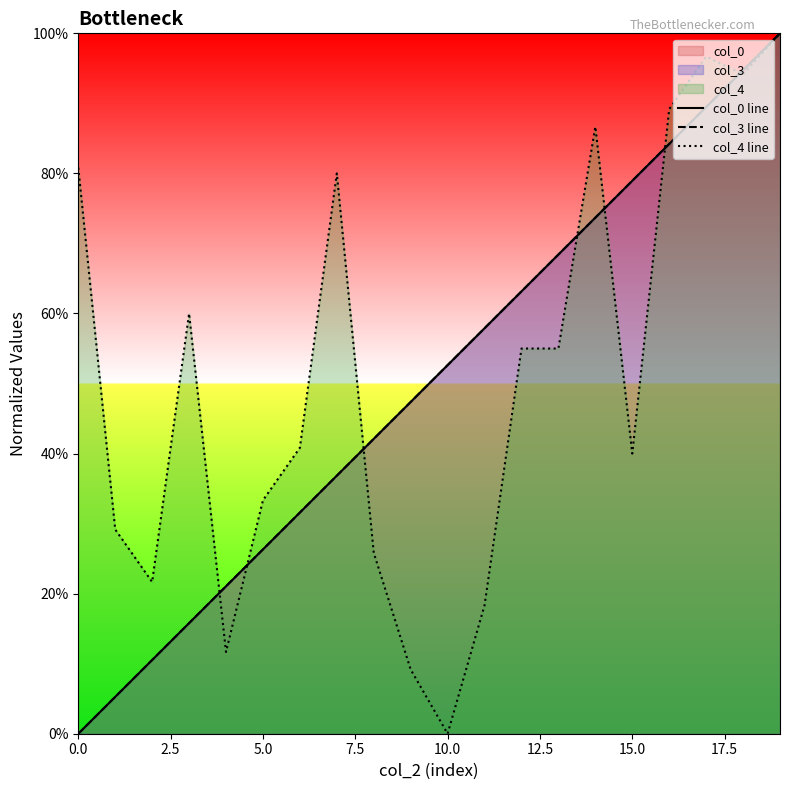

Does the chart display data point markers on the line(s)?

No